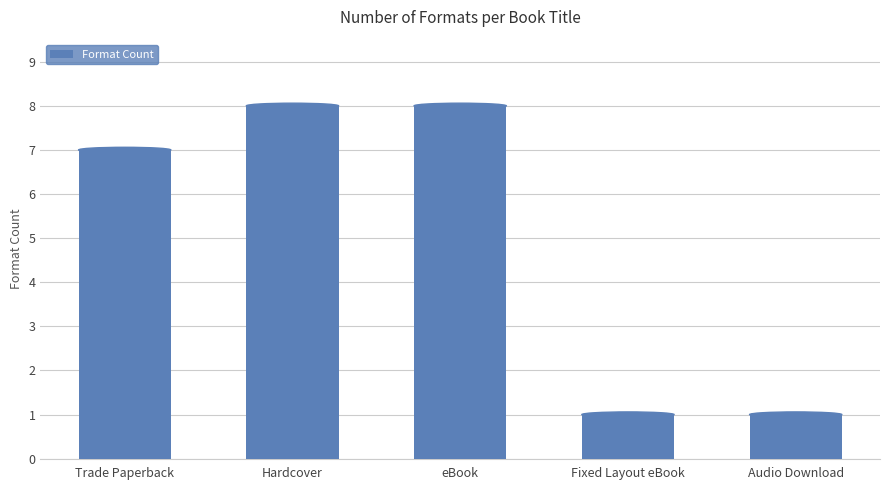

What is the sum of the values at eBook and Audio Download?

9